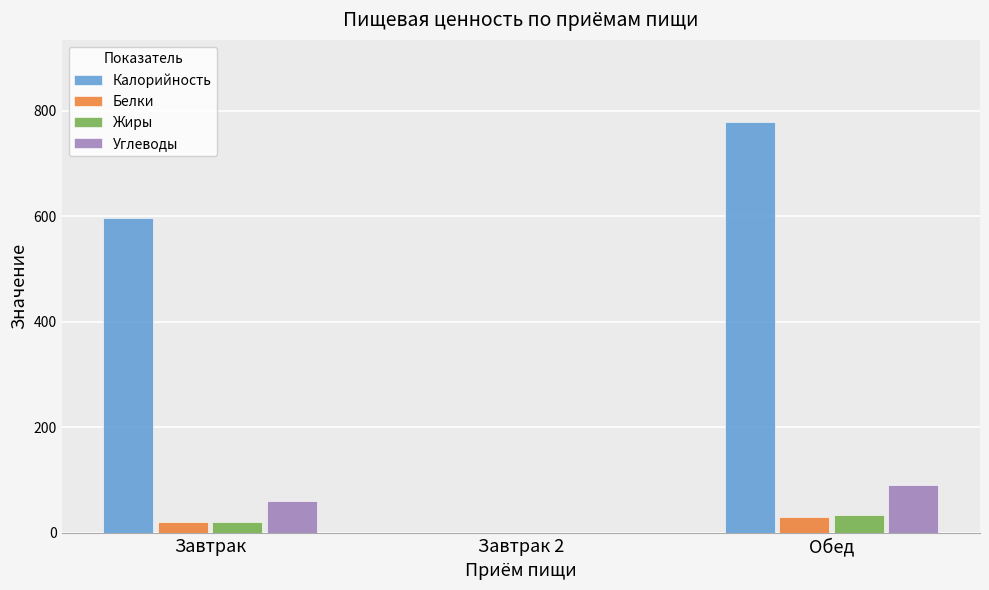

What are all the series names shown in the legend?

Калорийность, Белки, Жиры, Углеводы